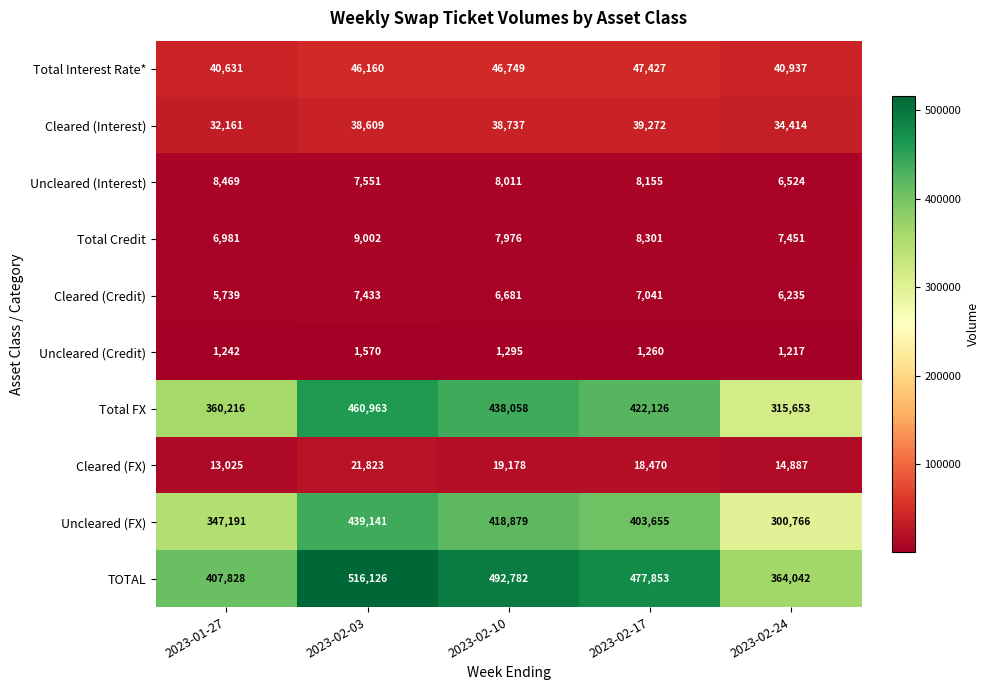

True or false: Uncleared (Interest) has a value of 8011 at 2023-02-10.

True